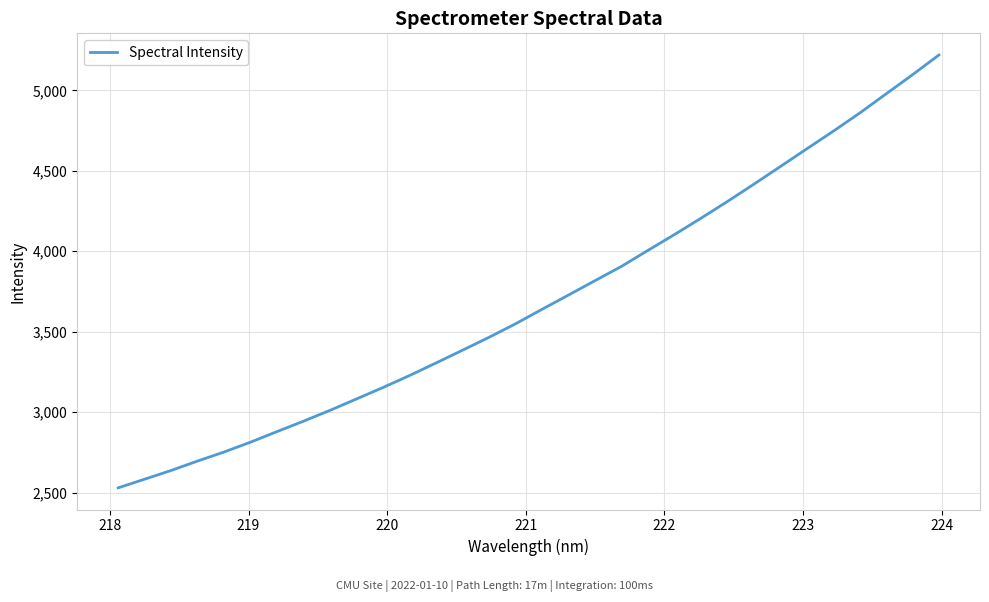

What is the greatest value displayed?

5220.1